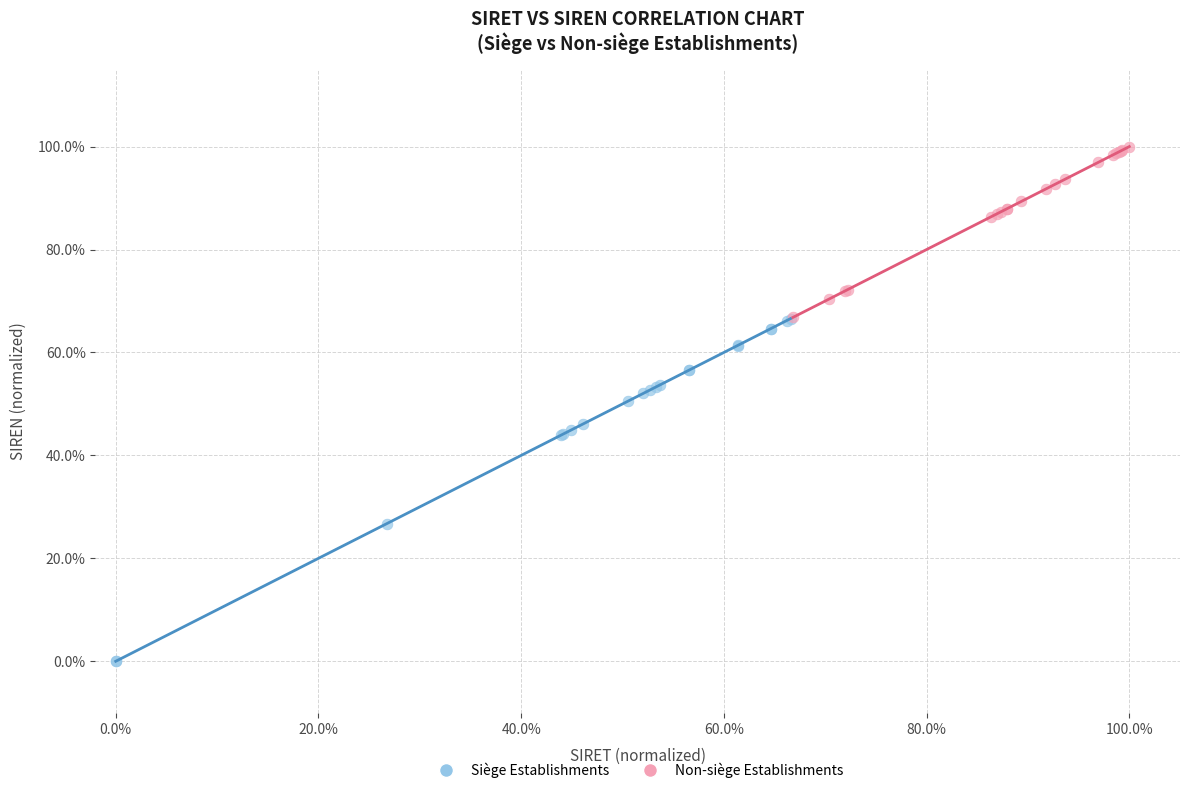

Which series contains the highest Y value?

Non-siège Establishments